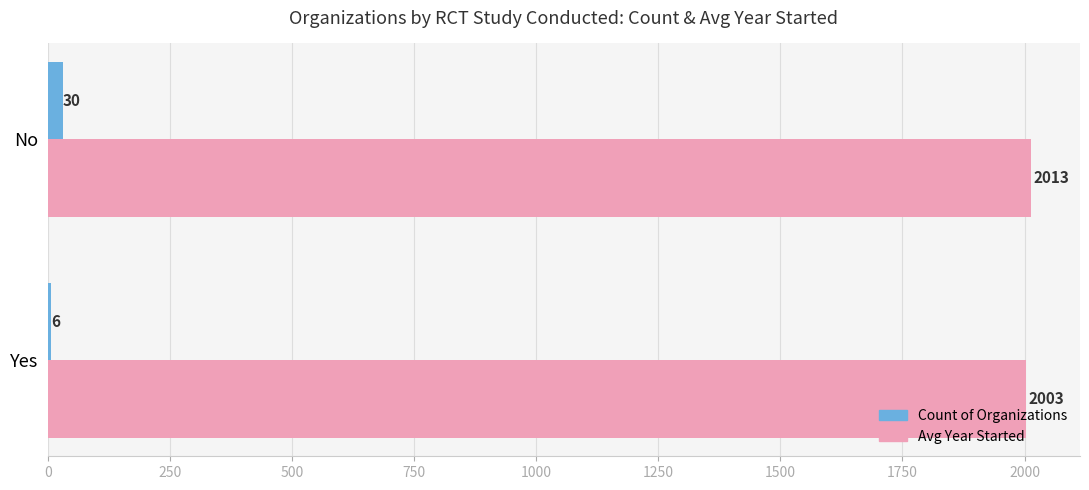

True or false: Avg Year Started has a value of 2003 at Yes.

True